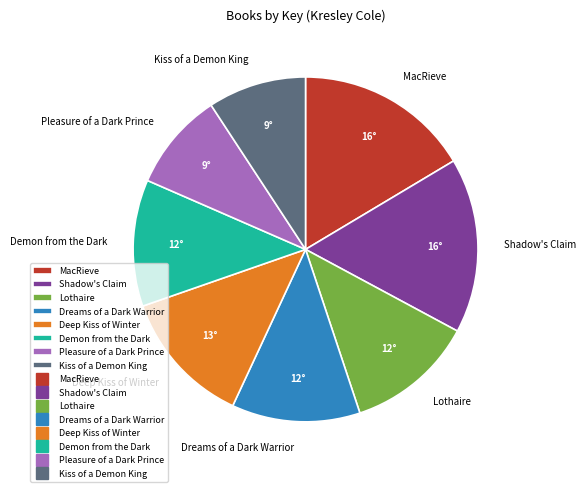

Does any single category account for the majority?

No